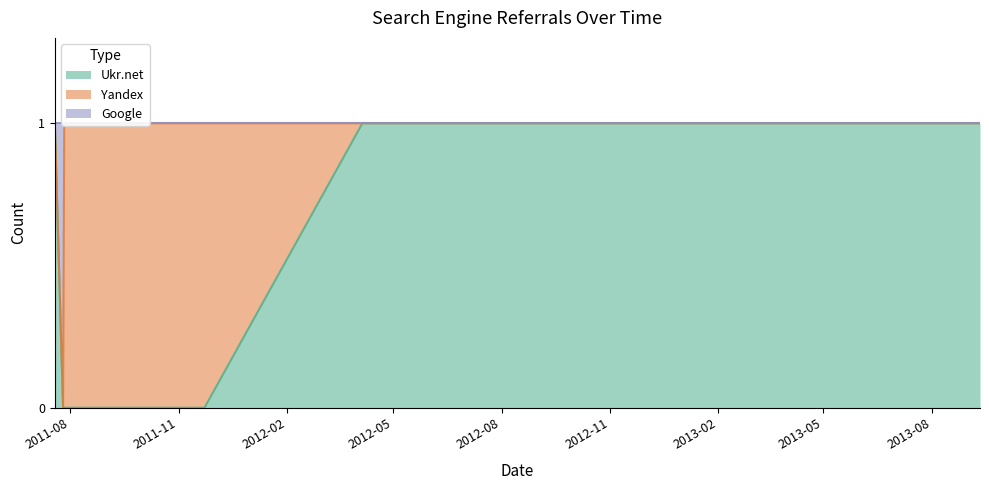

Which series changed the most between 2012-11-28 and 2013-09-11?

Ukr.net